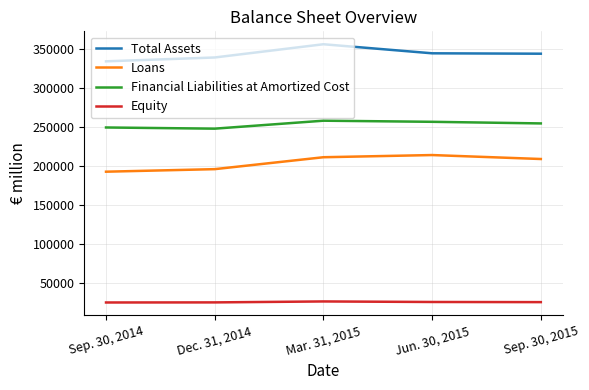

The value of Loans at Dec. 31, 2014 is 195731. True or false?

True